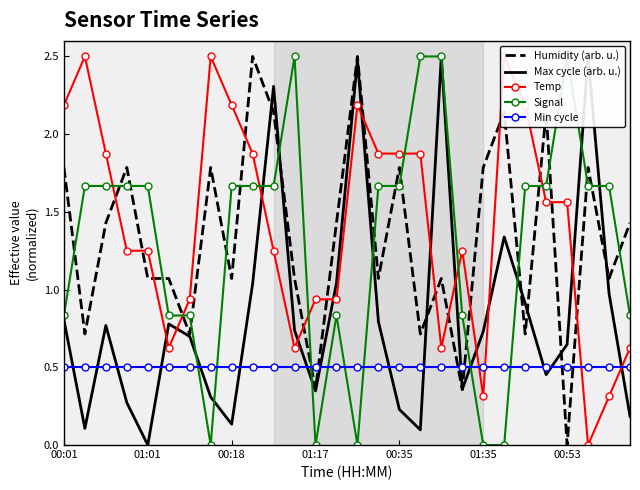

In Humidity (arb. u.), how many points are higher than both neighbors (excluding endpoints)?

9